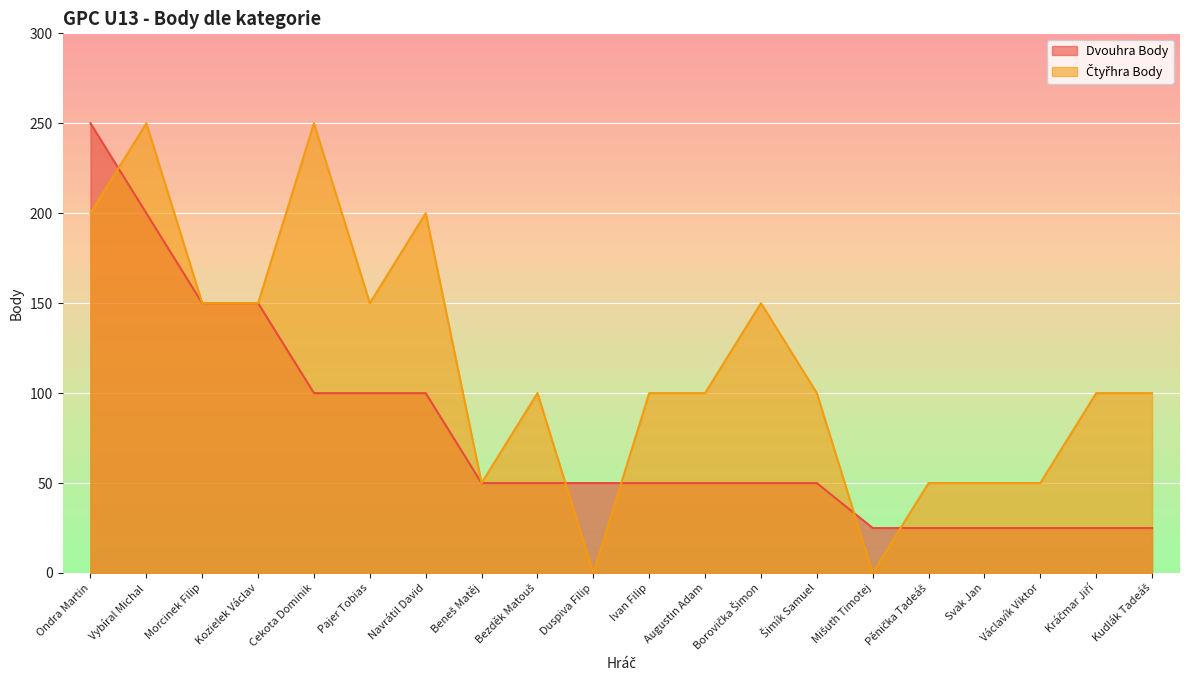

What are all the series names shown in the legend?

Dvouhra Body, Čtyřhra Body